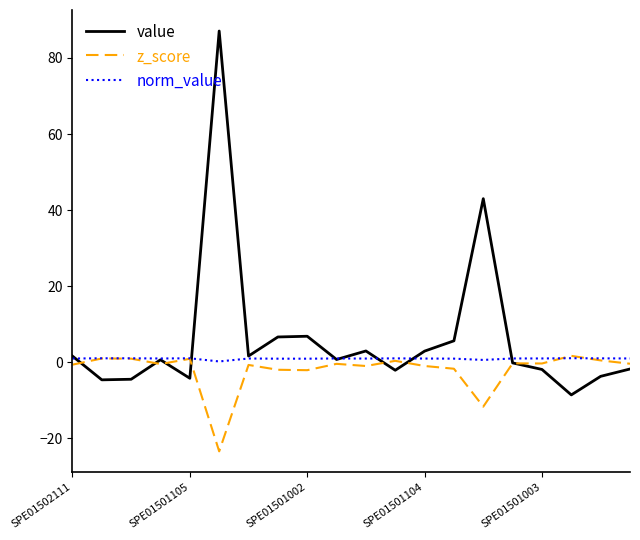

True or false: z_score and value cross at least once.

True